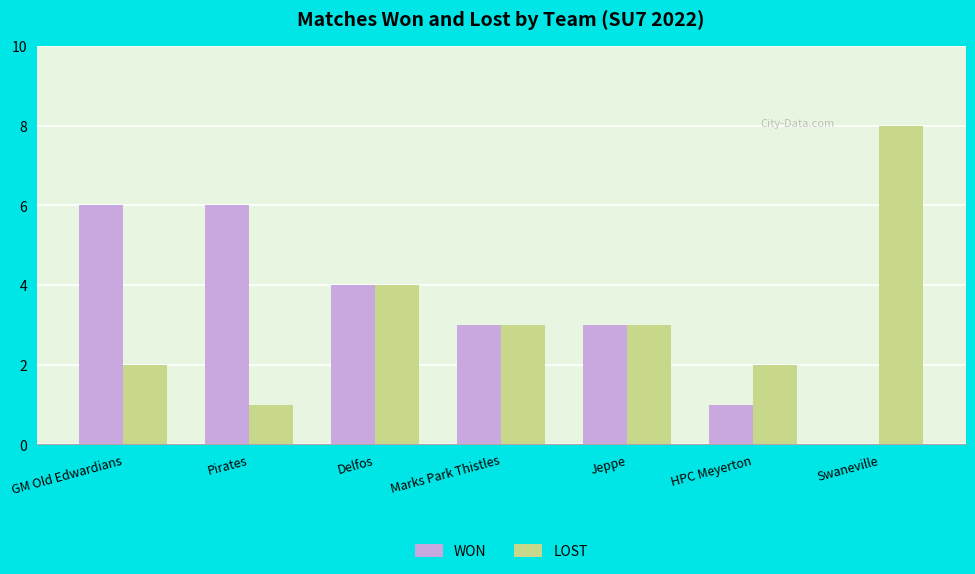

What is the sum of all WON values?

23